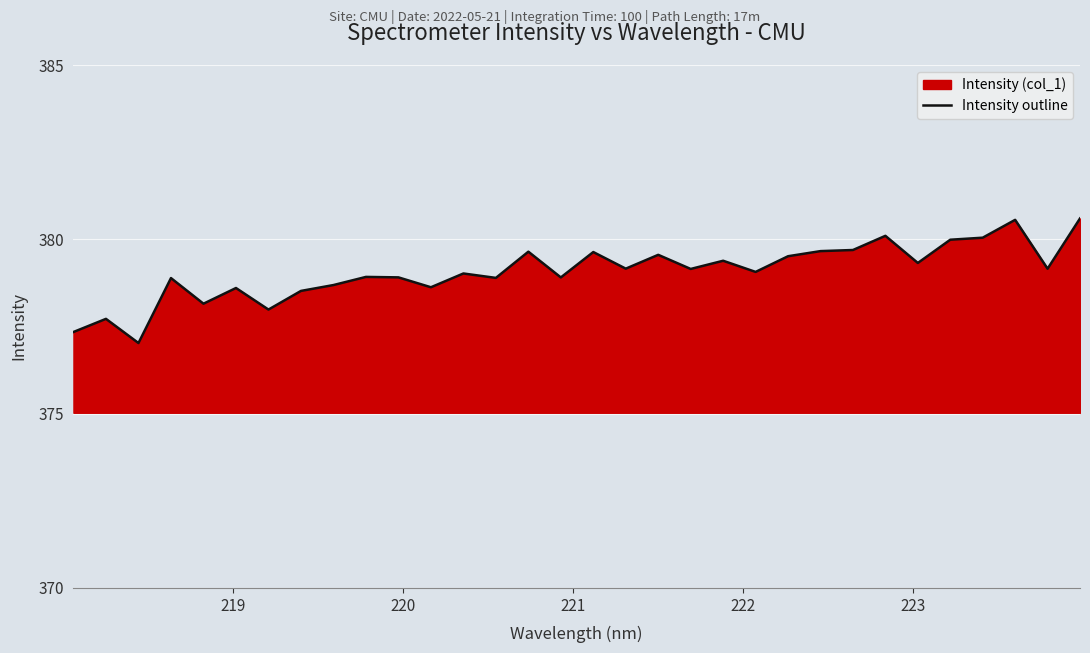

What is the difference between the maximum and minimum values?

3.6